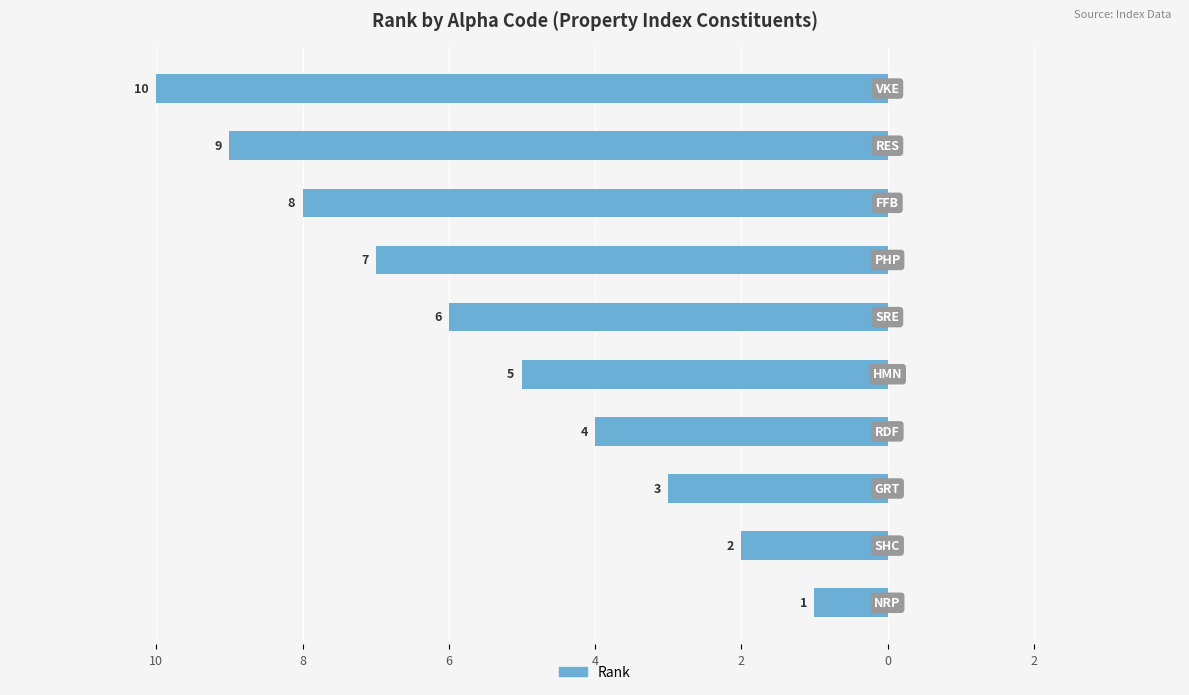

Count the values in the range -8 to -3.

6